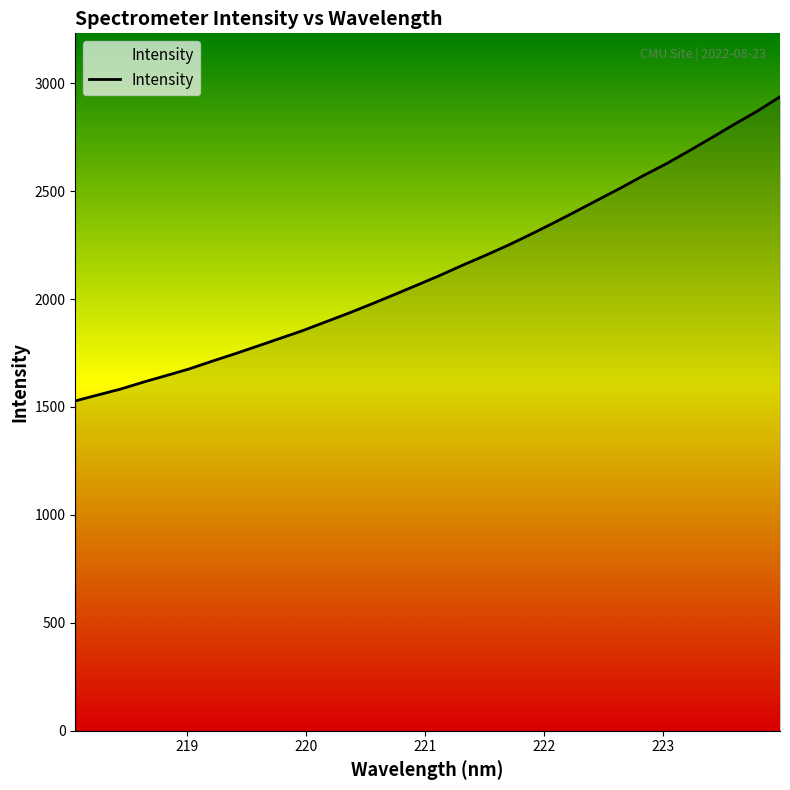

What is the minimum value shown in the chart?

1528.2